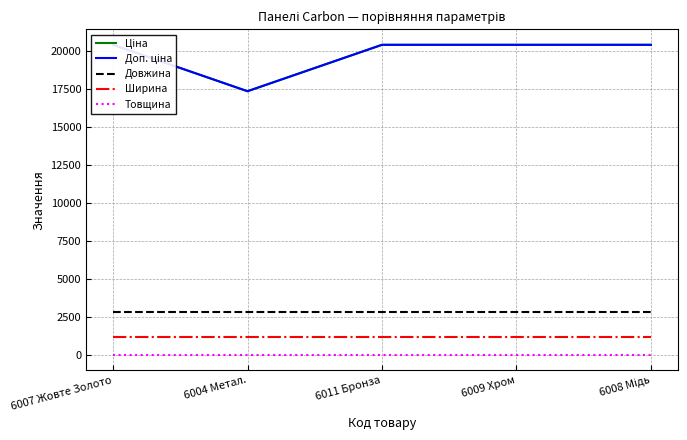

Is this an area chart (filled region under the line)?

No